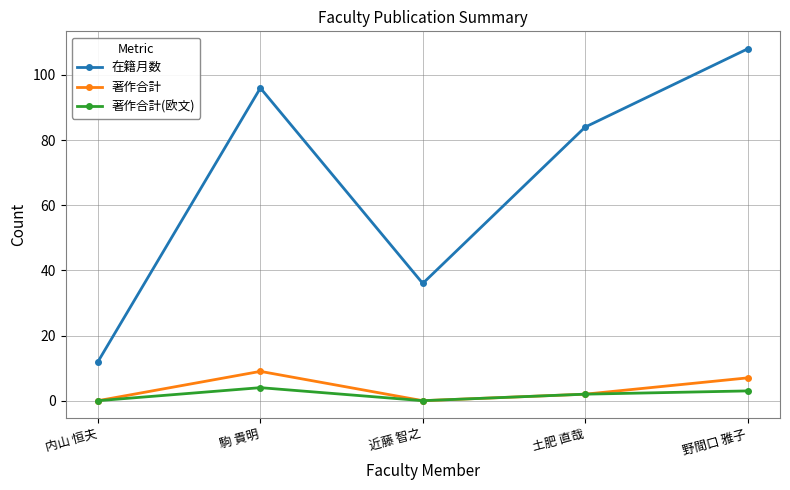

Which series changed the most between 駒 貴明 and 野間口 雅子?

在籍月数